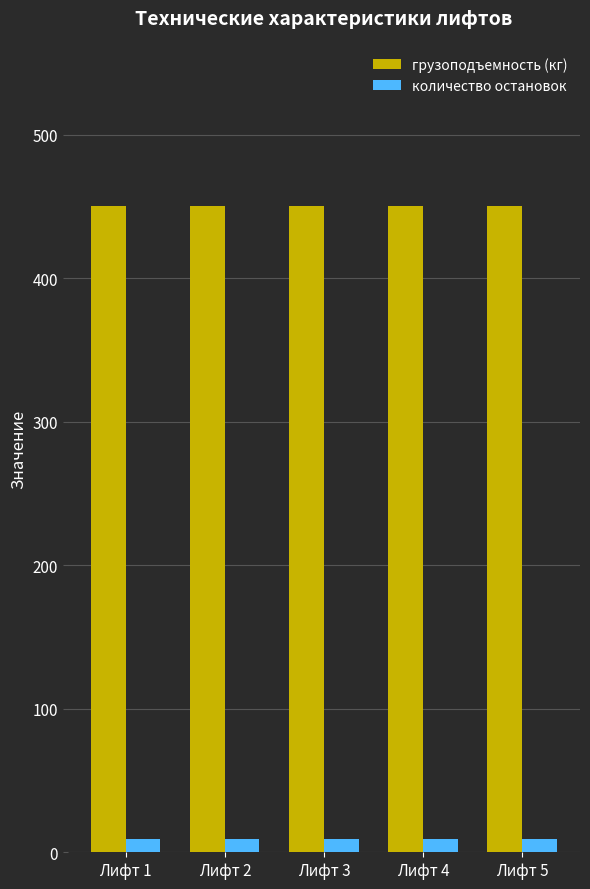

Are the bars horizontal?

No